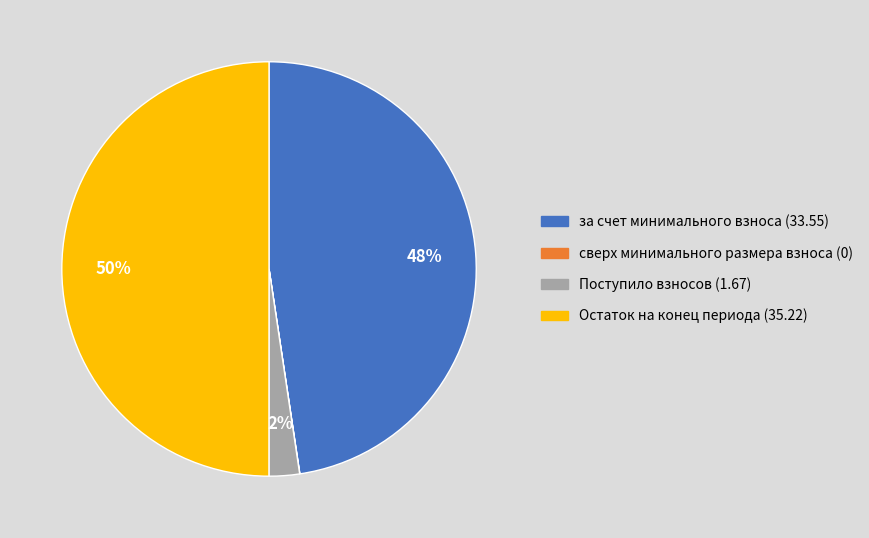

Do Остаток на конец периода and Поступило взносов together represent more than half of the pie?

Yes